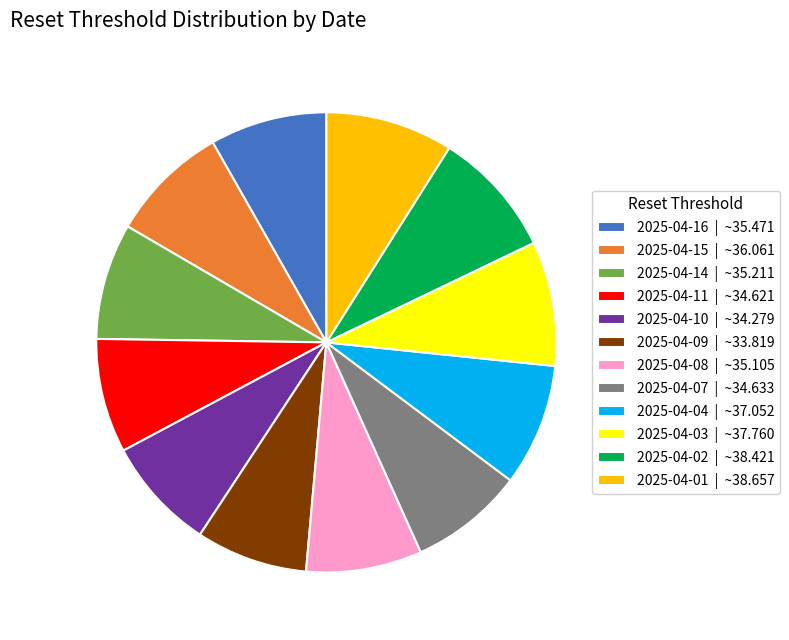

How many segments does this pie chart have?

12